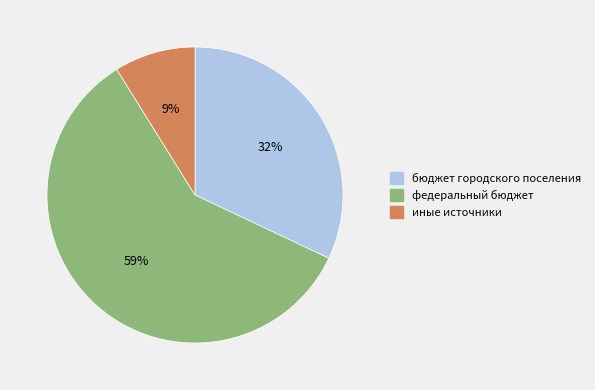

Which has a higher value, бюджет городского поселения or федеральный бюджет?

федеральный бюджет